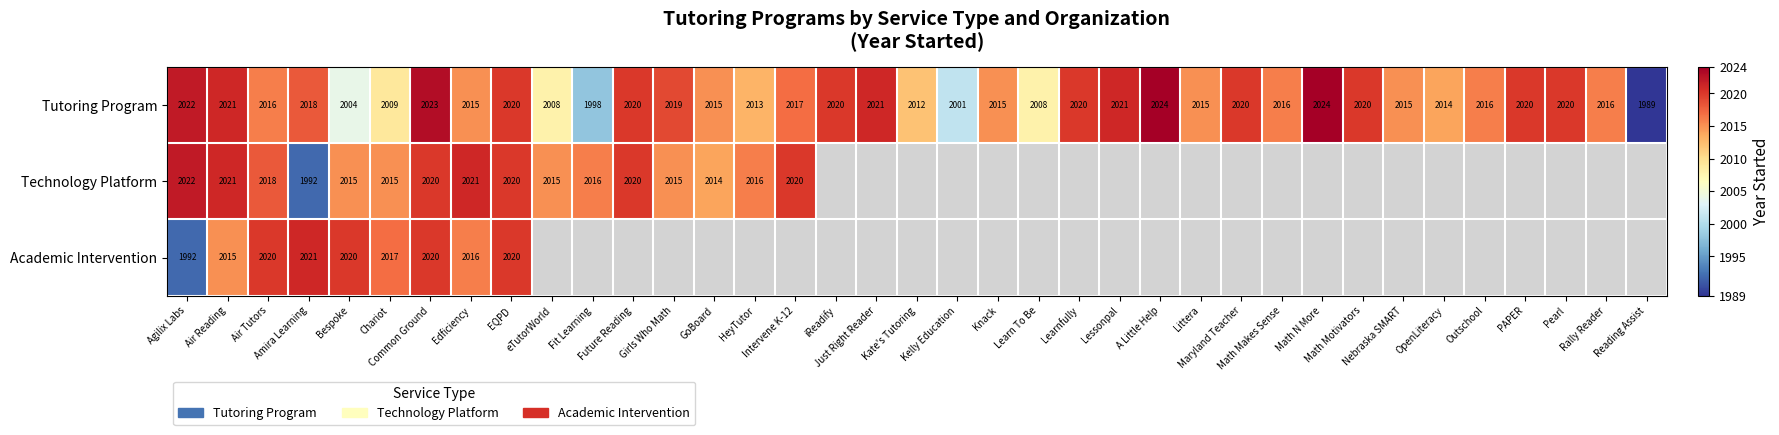

At which label does Tutoring Program reach its minimum?

Reading Assist